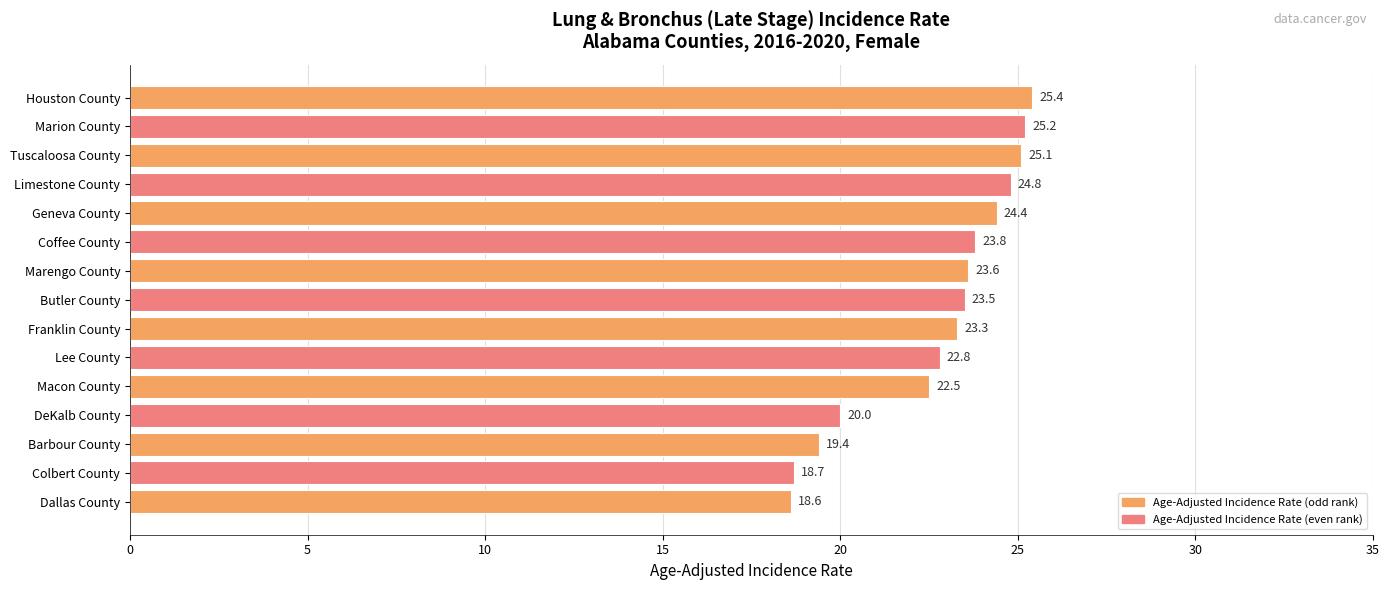

Read the value at Barbour County.

19.4